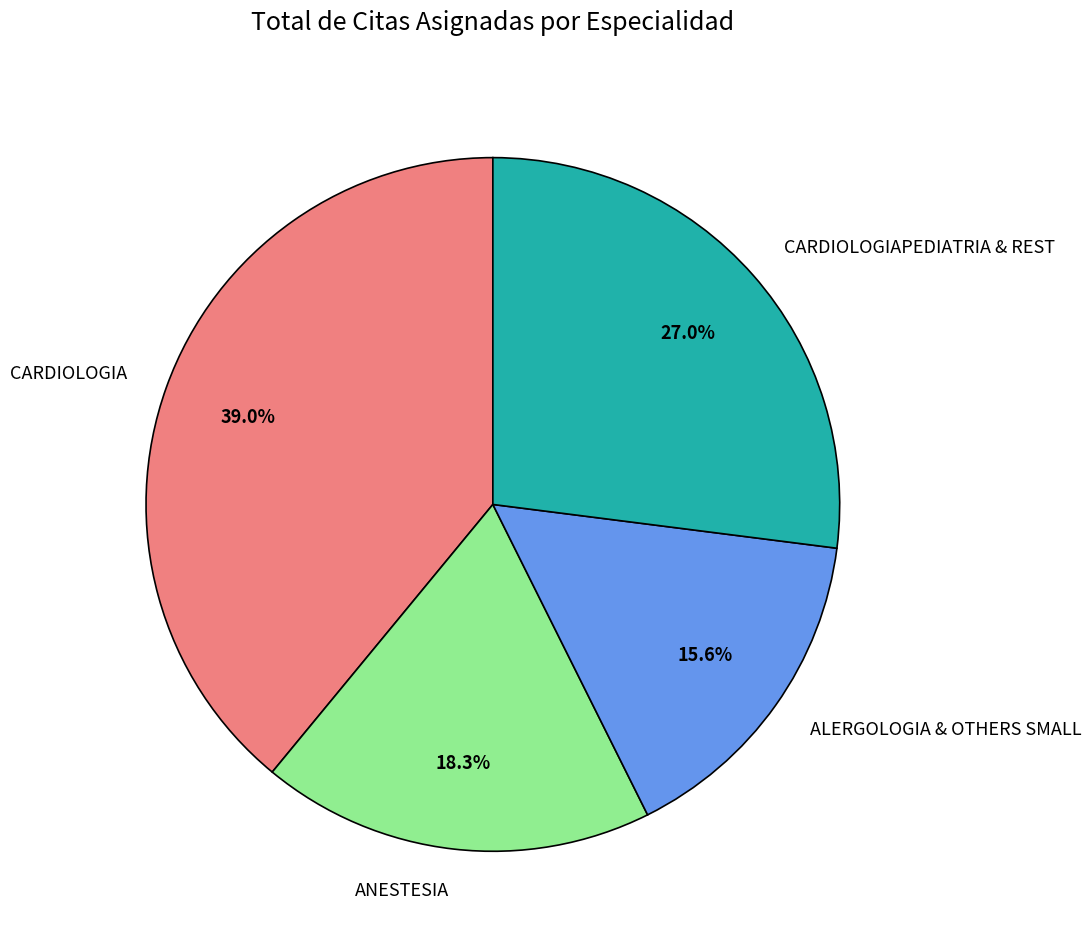

What is the smallest slice in the pie chart?

ALERGOLOGIA & OTHERS SMALL